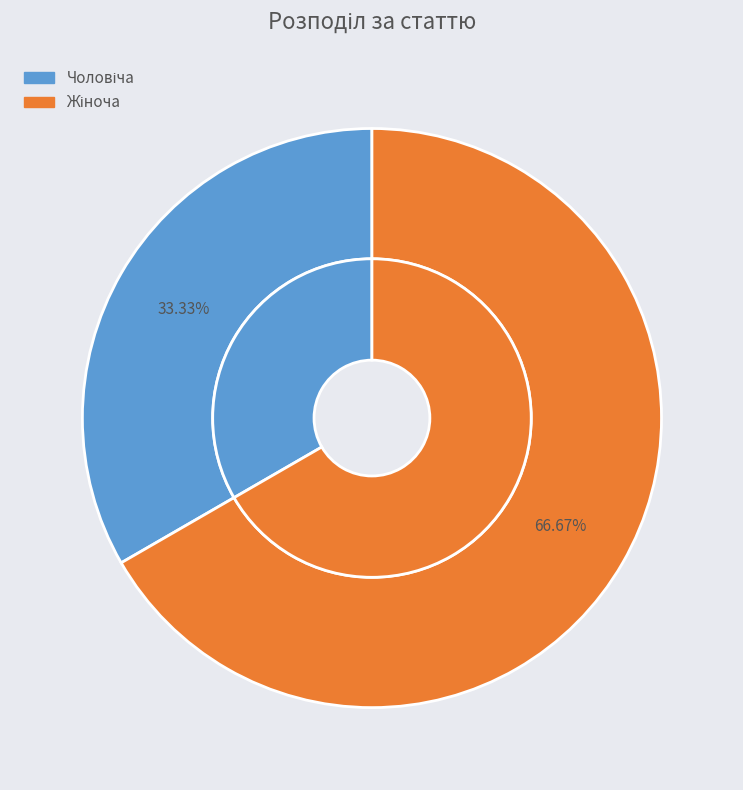

How many slices are in this pie chart?

2